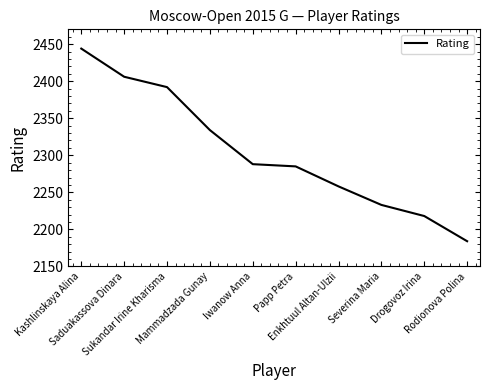

What is the maximum value shown in the chart?

2444